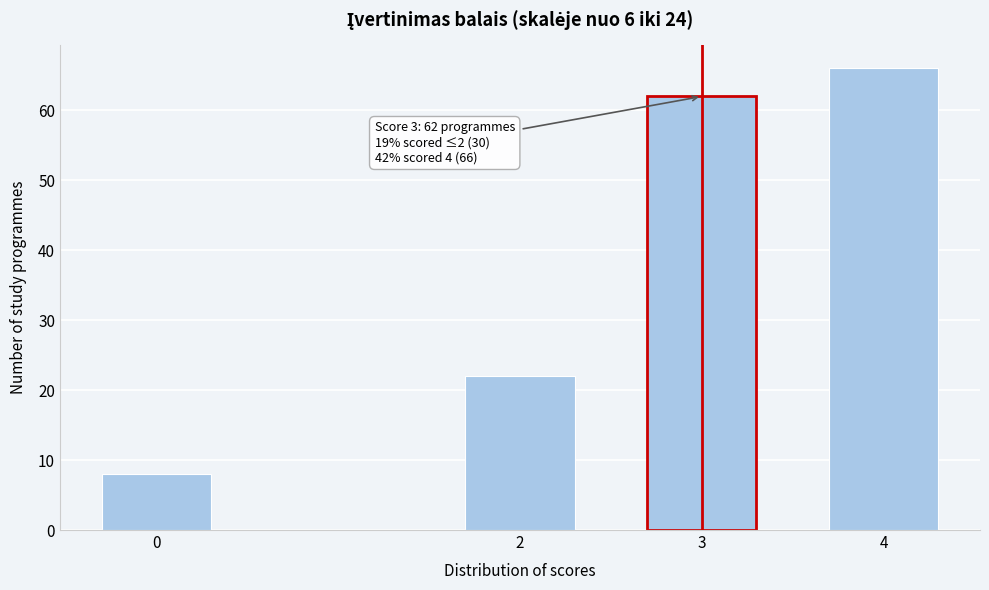

Reading left to right, transcribe all the data shown in this chart.

0=8	2=22	3=62	4=66